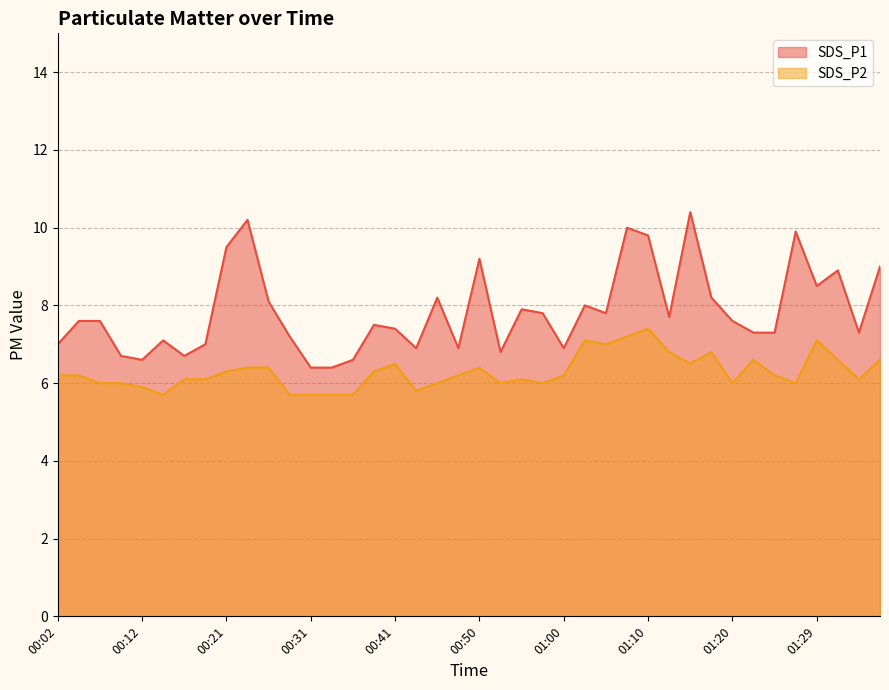

What are all the series names shown in the legend?

SDS_P1, SDS_P2